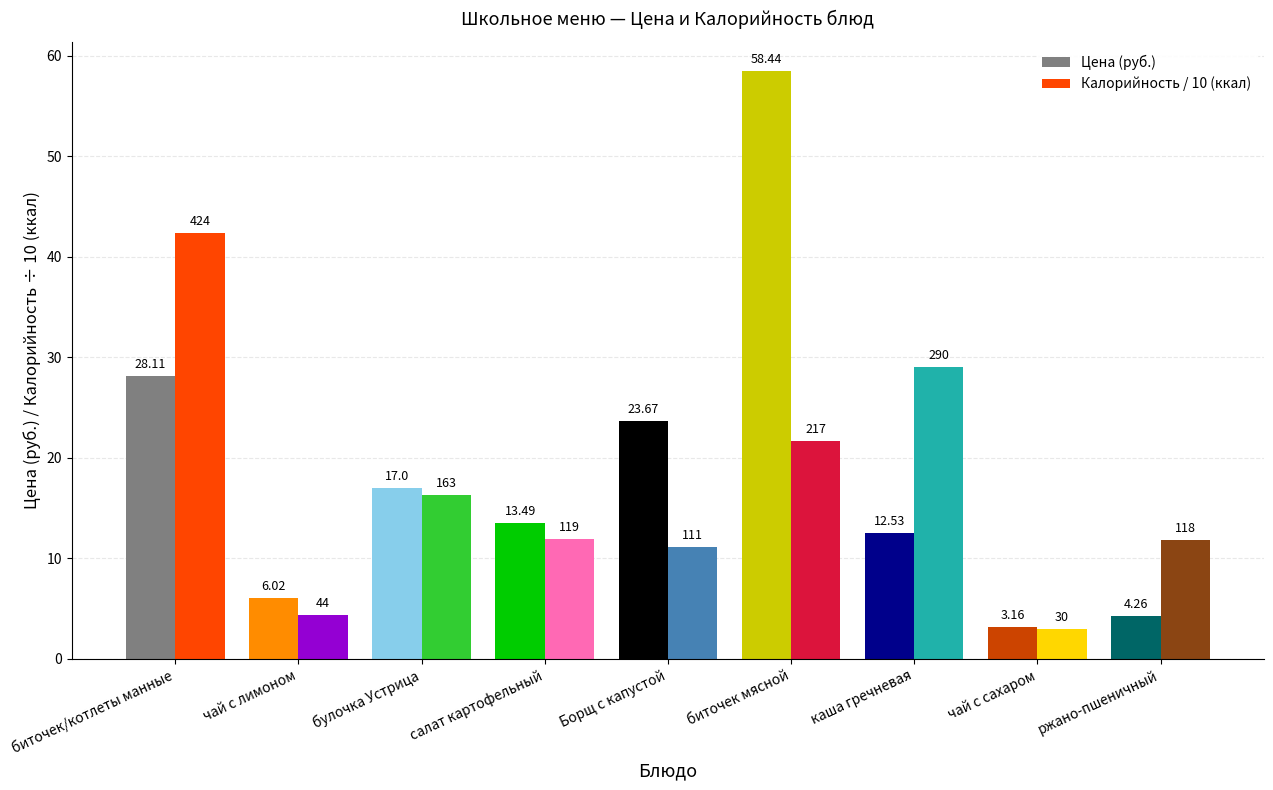

What is the label of the 5th bar from the left?

Борщ с капустой